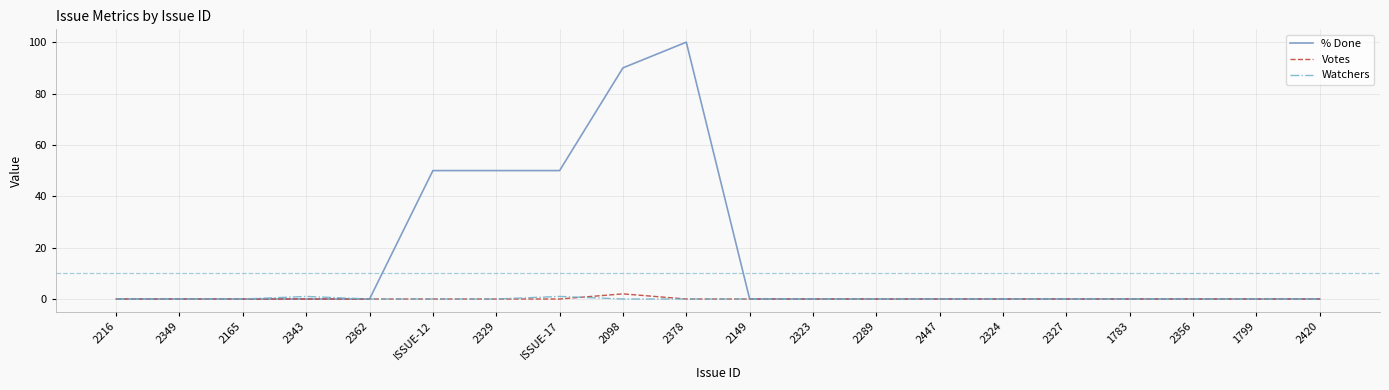

Between 2378 and 2356, which series saw the biggest shift?

% Done